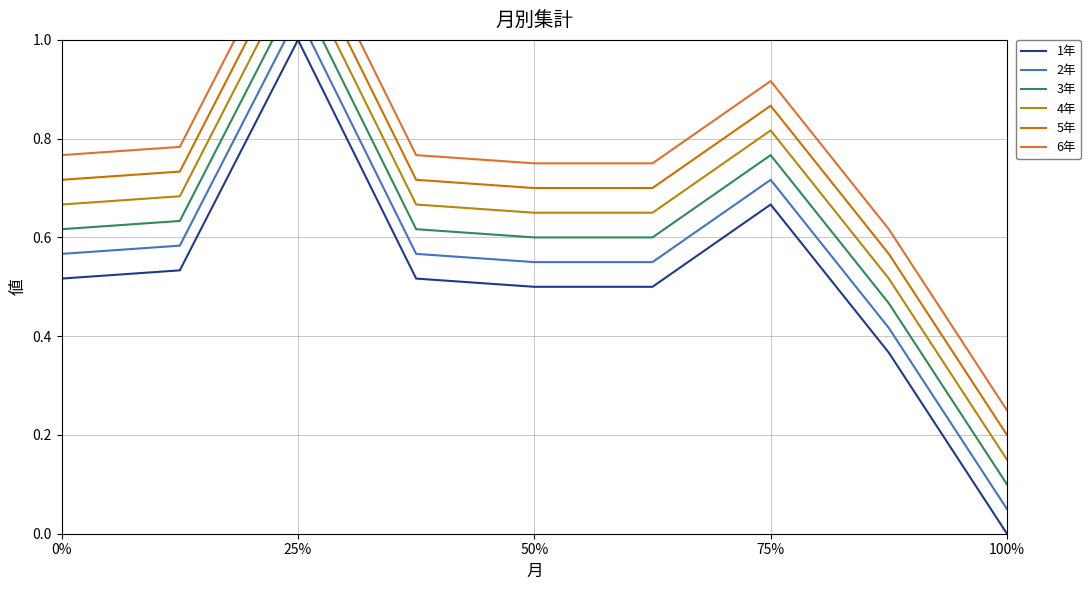

What is the value of the 5年 point at the 8th from the left?

0.6